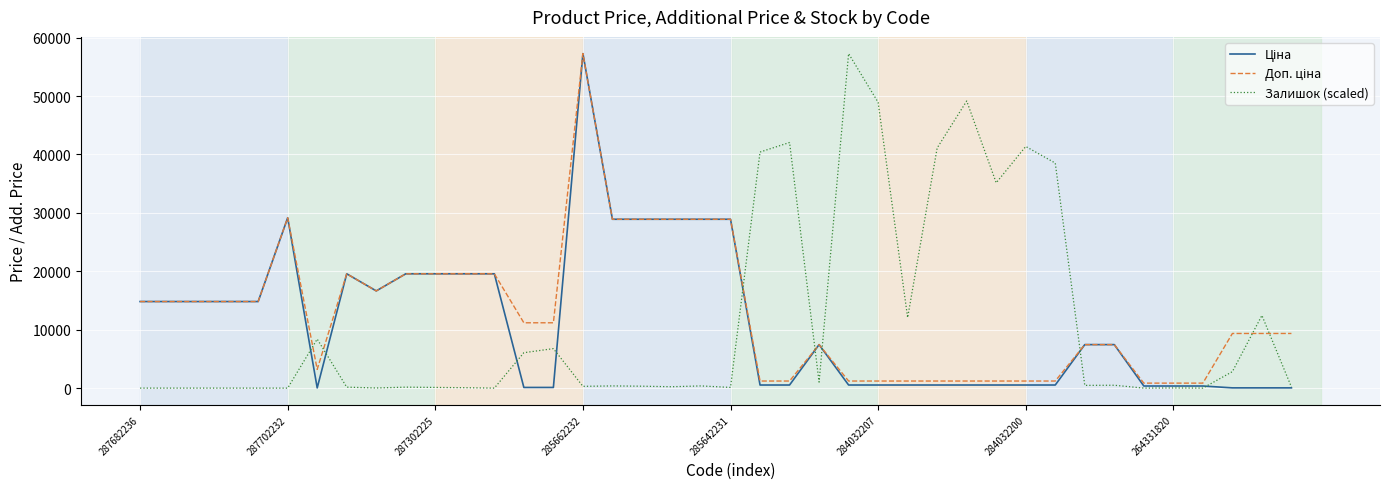

What is the greatest value displayed?

57258.0